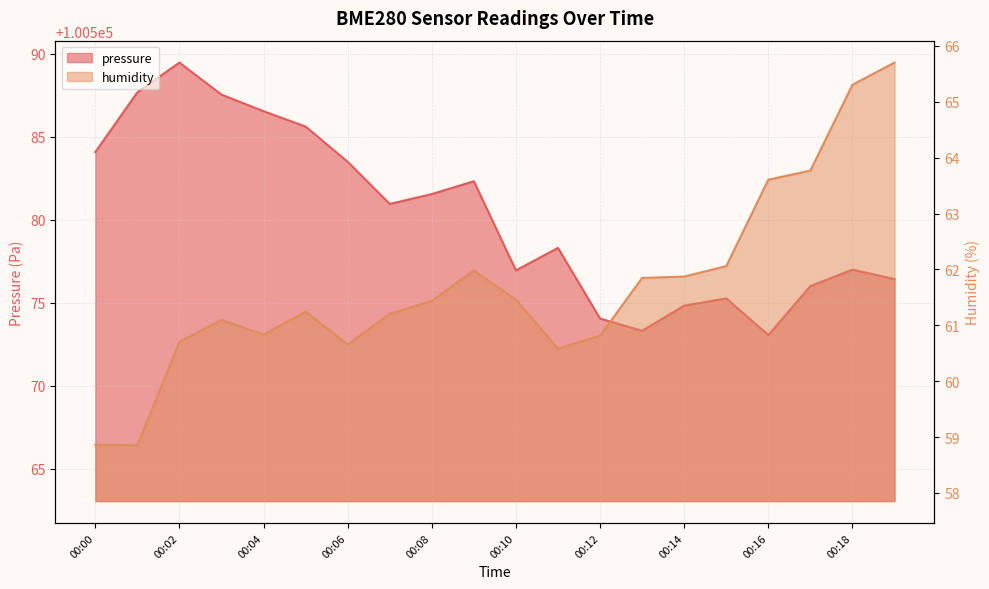

The value of pressure at 00:18 is 100577.0. True or false?

True